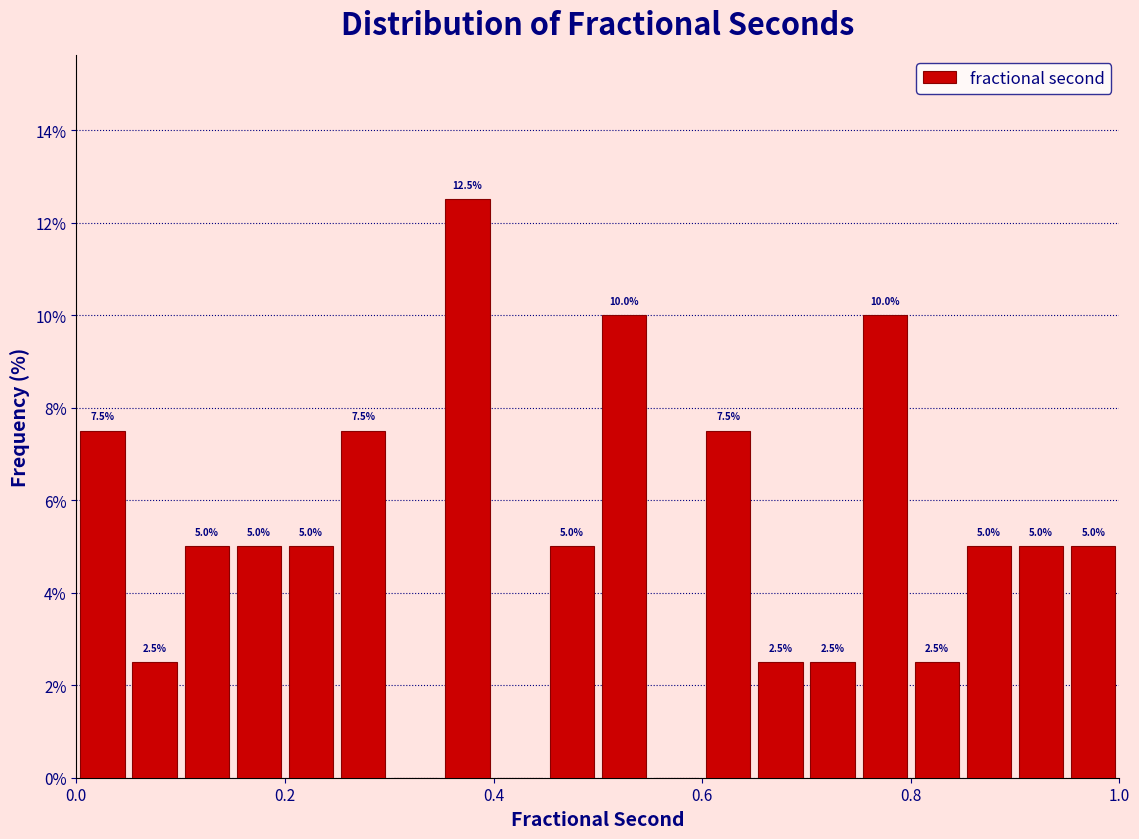

Read against the x-axis, roughly where is the centre of the tallest bar?

0.38